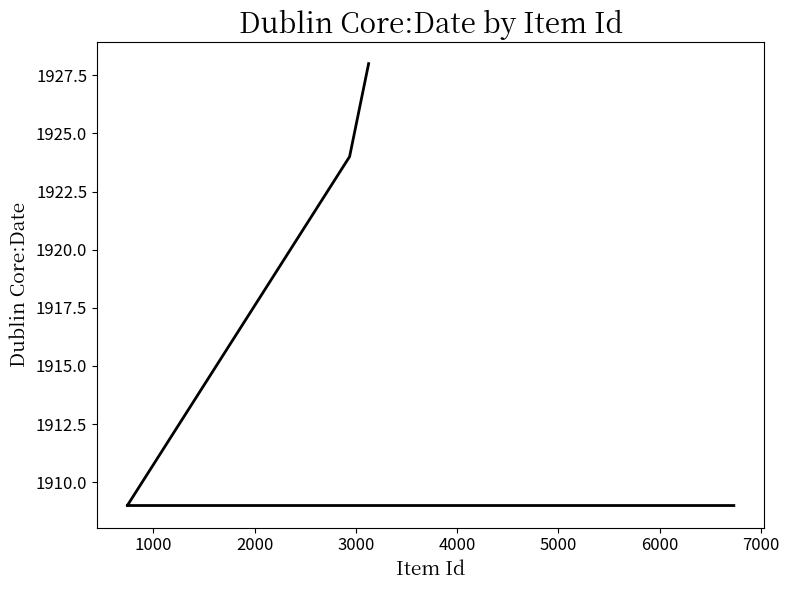

Does the chart display data point markers on the line(s)?

No